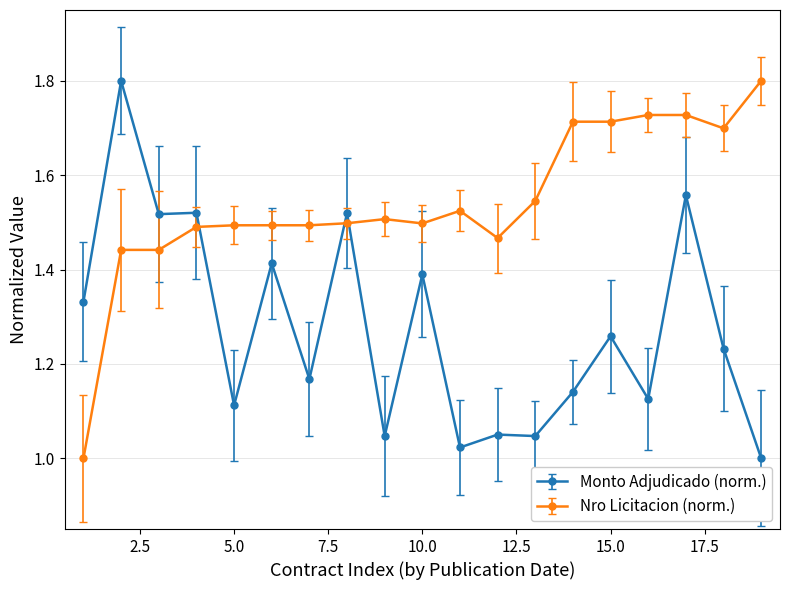

How many lines are shown in the chart?

2